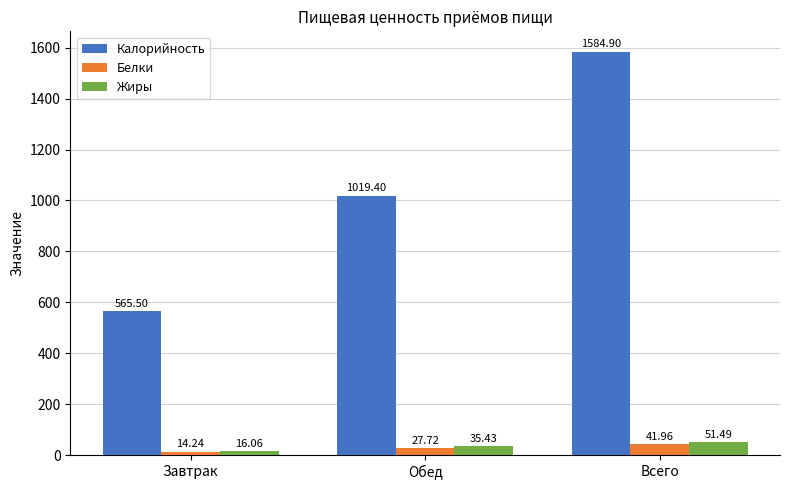

Is it true that Калорийность equals 565.5 at Завтрак?

True